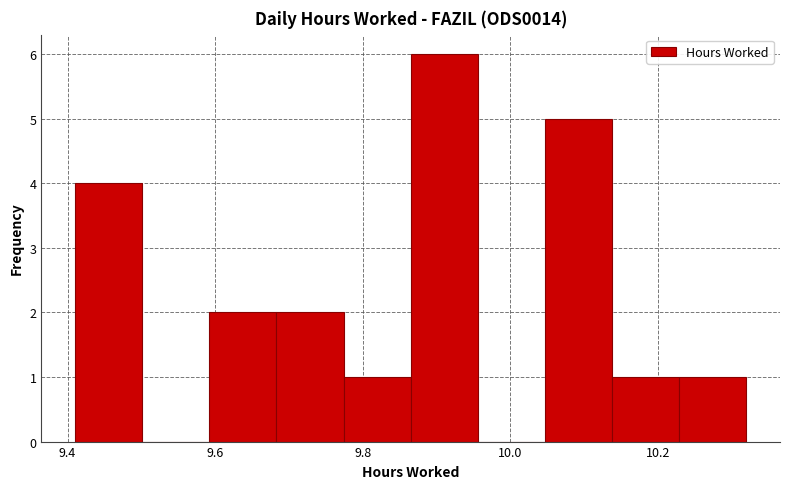

Reading left to right, transcribe this chart: for each bar, give the range it covers on the x-axis and its height. Neither the bar edges nor the heights are printed on the chart, so give them approximately, as read against the axes.

9.42 to 9.50: 4
9.50 to 9.60: 0
9.60 to 9.68: 2
9.68 to 9.78: 2
9.78 to 9.86: 1
9.86 to 9.96: 6
9.96 to 10.04: 0
10.04 to 10.14: 5
10.14 to 10.22: 1
10.22 to 10.32: 1